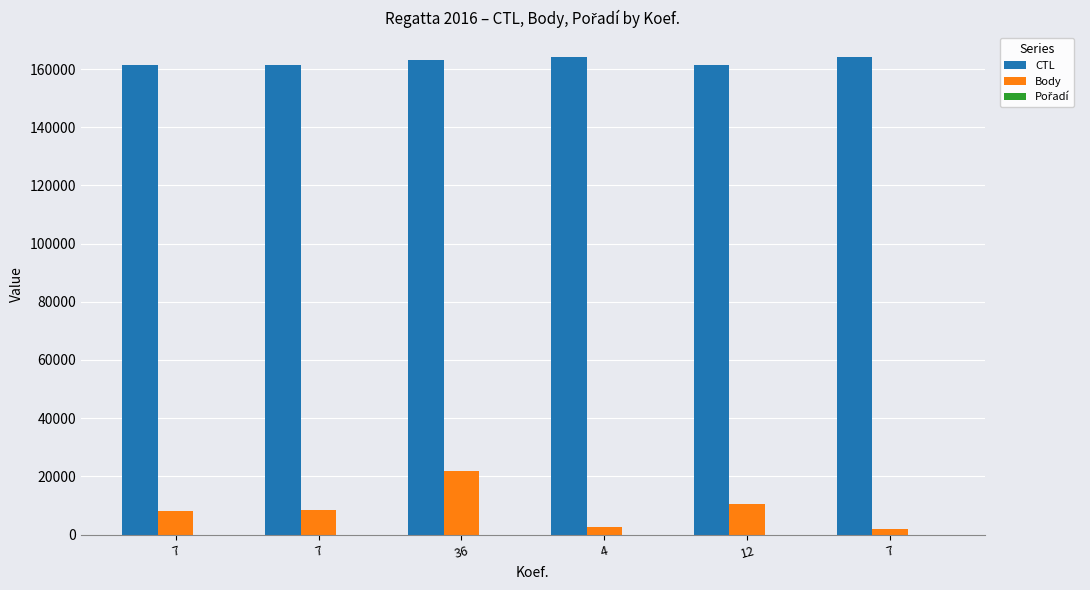

How many groups of bars are there?

6